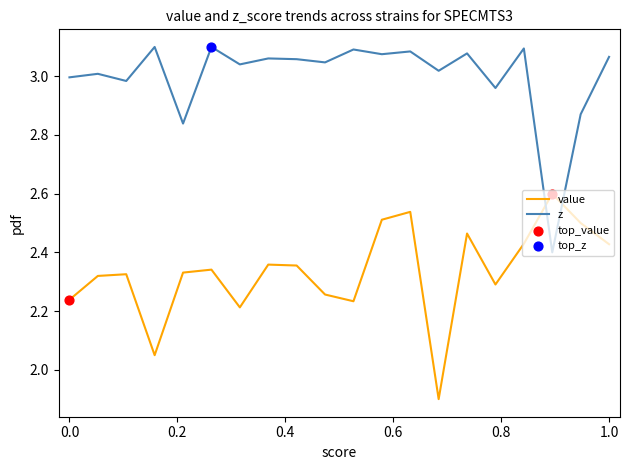

Which series has the largest total across all categories?

z